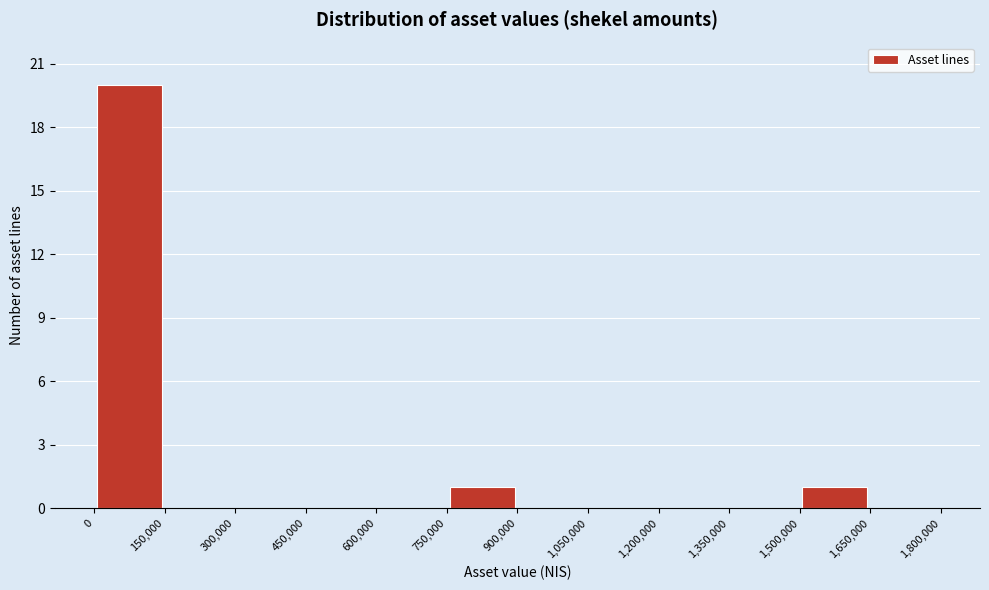

Reading left to right, transcribe this chart: for each bar, give the range it covers on the x-axis and its height. The values are not printed on the chart, so give them approximately, as read against the axis.

0 to 150,000: 20
150,000 to 300,000: 0
300,000 to 450,000: 0
450,000 to 600,000: 0
600,000 to 750,000: 0
750,000 to 900,000: 1
900,000 to 1,050,000: 0
1,050,000 to 1,200,000: 0
1,200,000 to 1,350,000: 0
1,350,000 to 1,500,000: 0
1,500,000 to 1,650,000: 1
1,650,000 to 1,800,000: 0